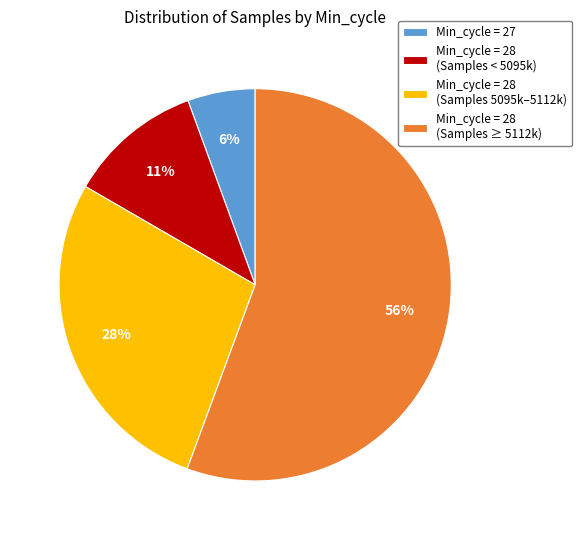

How many segments does this pie chart have?

4